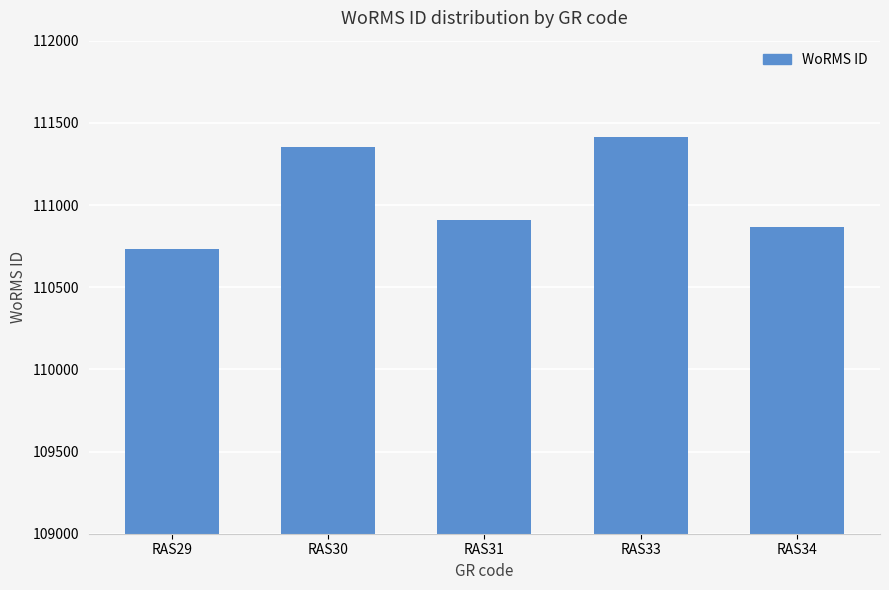

What is the average value?

111055